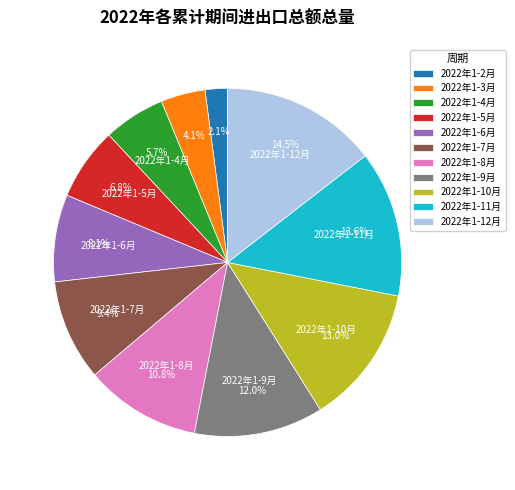

True or false: 2022年1-11月 accounts for 6% of the total.

False